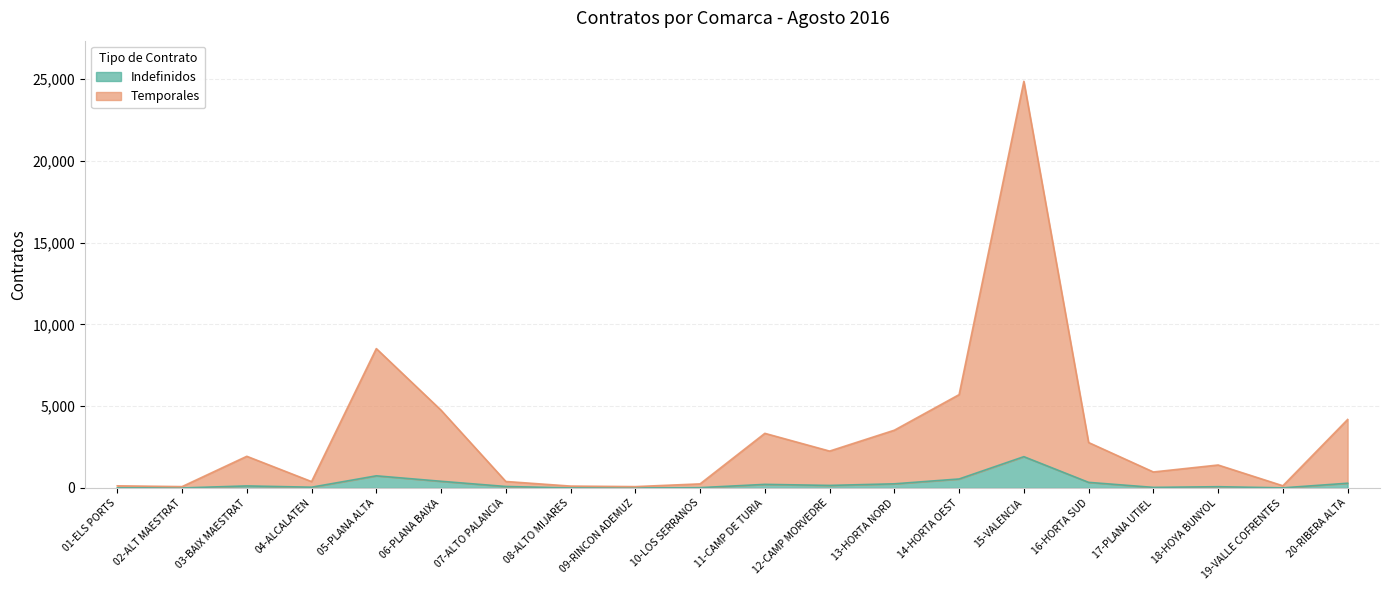

Reading left to right, list all the values displayed in this chart.

Indefinidos: 01-ELS PORTS=8	02-ALT MAESTRAT=3	03-BAIX MAESTRAT=126	04-ALCALATEN=48	05-PLANA ALTA=744	06-PLANA BAIXA=410	07-ALTO PALANCIA=92	08-ALTO MIJARES=3	09-RINCON ADEMUZ=3	10-LOS SERRANOS=21	11-CAMP DE TURIA=221	12-CAMP MORVEDRE=157	13-HORTA NORD=255	14-HORTA OEST=551	15-VALENCIA=1915	16-HORTA SUD=344	17-PLANA UTIEL=37	18-HOYA BUNYOL=78	19-VALLE COFRENTES=9	20-RIBERA ALTA=291
Temporales: 01-ELS PORTS=132	02-ALT MAESTRAT=84	03-BAIX MAESTRAT=1938	04-ALCALATEN=391	05-PLANA ALTA=8523	06-PLANA BAIXA=4755	07-ALTO PALANCIA=398	08-ALTO MIJARES=116	09-RINCON ADEMUZ=84	10-LOS SERRANOS=251	11-CAMP DE TURIA=3341	12-CAMP MORVEDRE=2256	13-HORTA NORD=3533	14-HORTA OEST=5708	15-VALENCIA=24864	16-HORTA SUD=2779	17-PLANA UTIEL=979	18-HOYA BUNYOL=1405	19-VALLE COFRENTES=135	20-RIBERA ALTA=4188